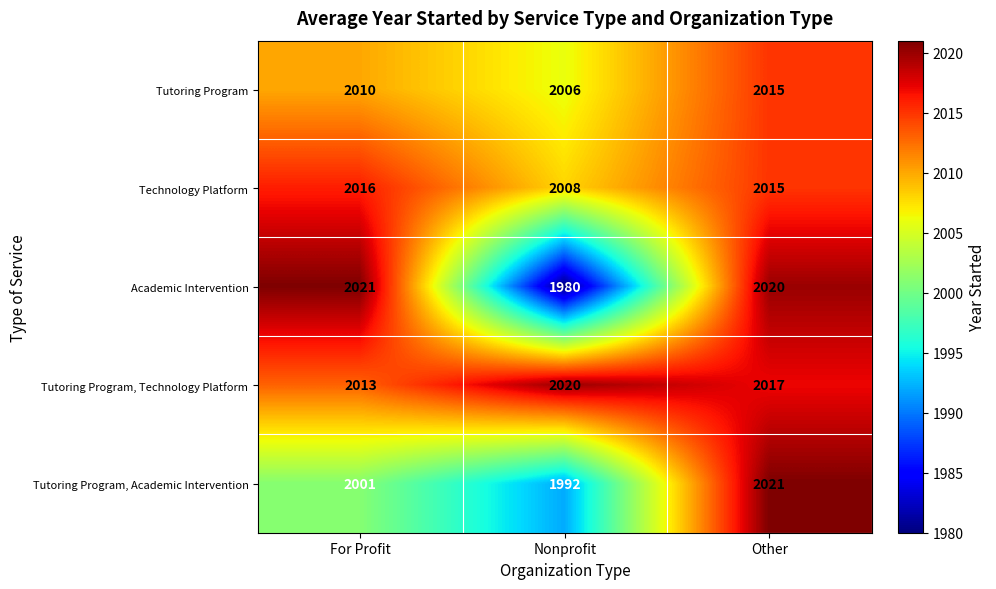

Reading left to right, extract all data points from this chart.

Tutoring Program: 2010	2006	2015
Technology Platform: 2016	2008	2015
Academic Intervention: 2021	1980	2020
Tutoring Program, Technology Platform: 2013	2020	2017
Tutoring Program, Academic Intervention: 2001	1992	2021